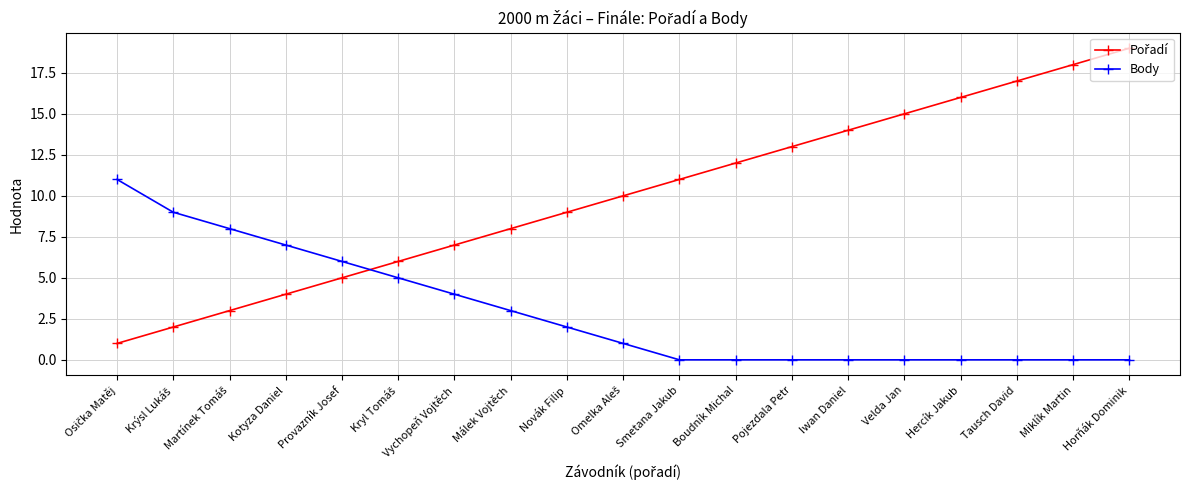

What is the label of the 12th point from the left?

Boudník Michal